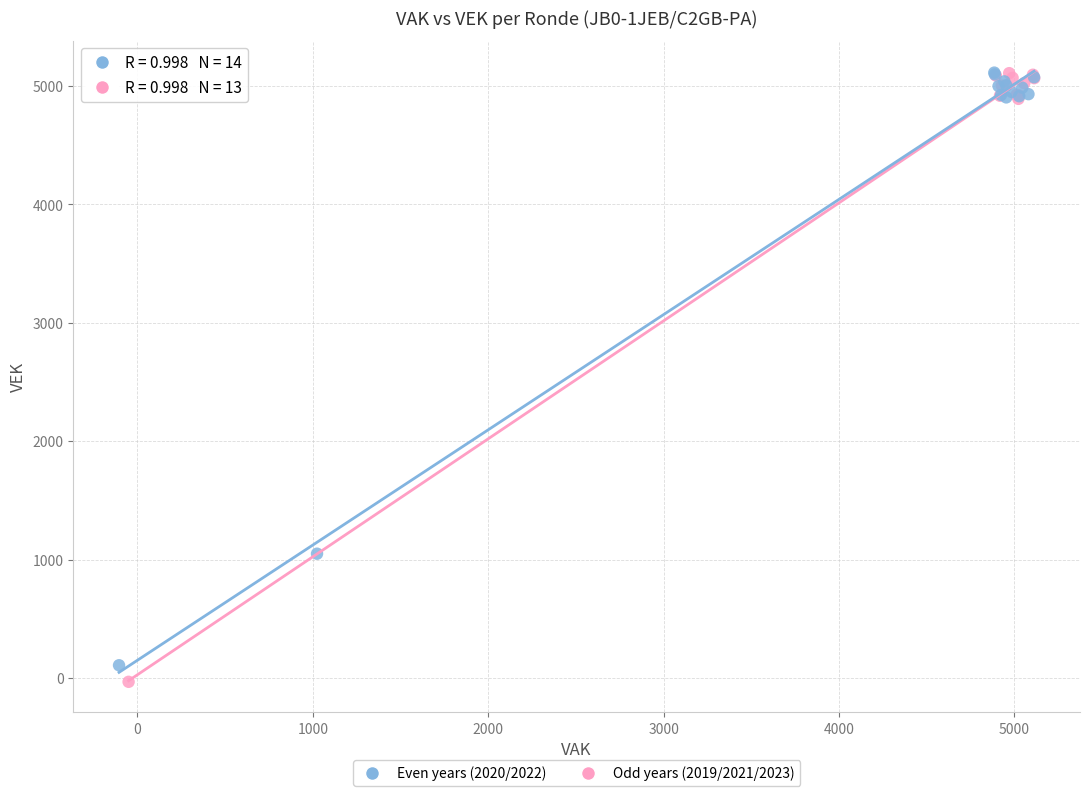

What are all the series names shown in the legend?

Even years (2020/2022), Odd years (2019/2021/2023)